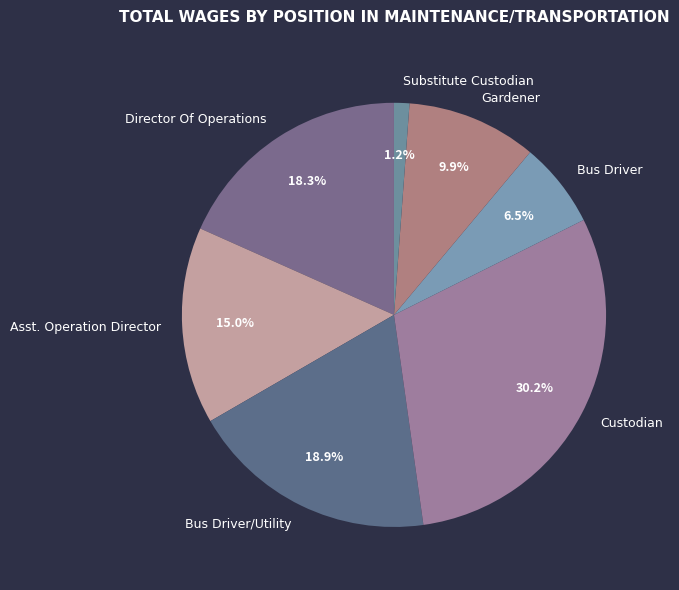

Does Director Of Operations represent more than half of the total?

No